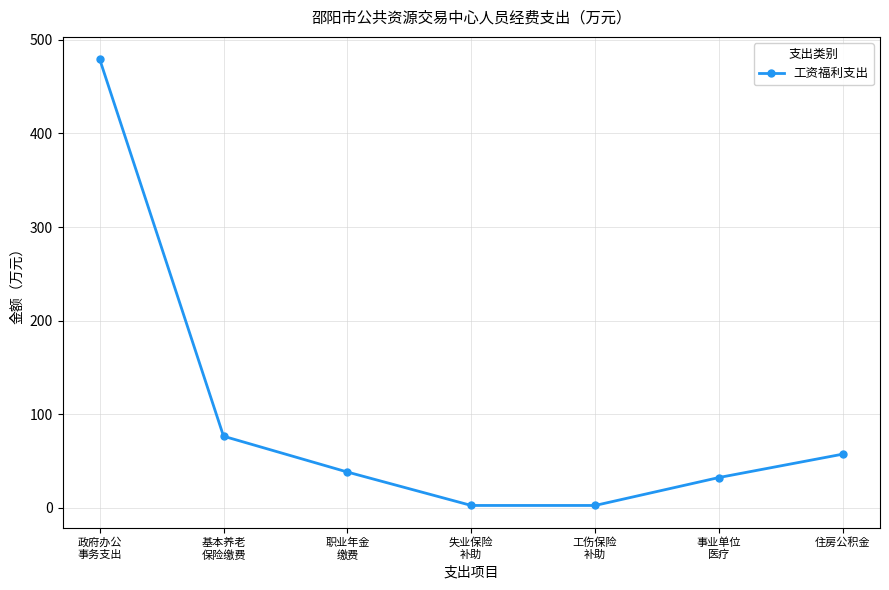

Approximately how many times larger is the value at 事业单位
医疗 compared to 住房公积金?

0.6